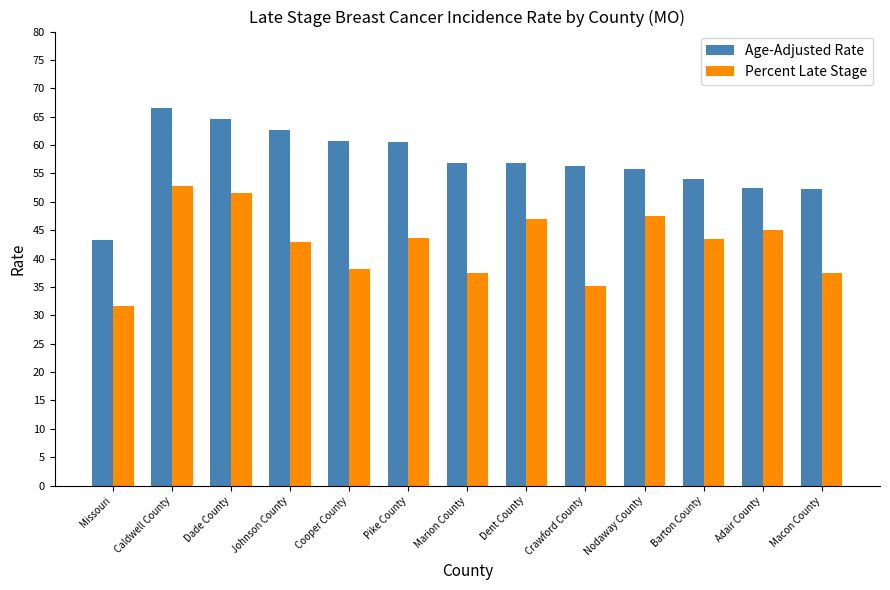

Which series has the largest range (max minus min)?

Age-Adjusted Rate